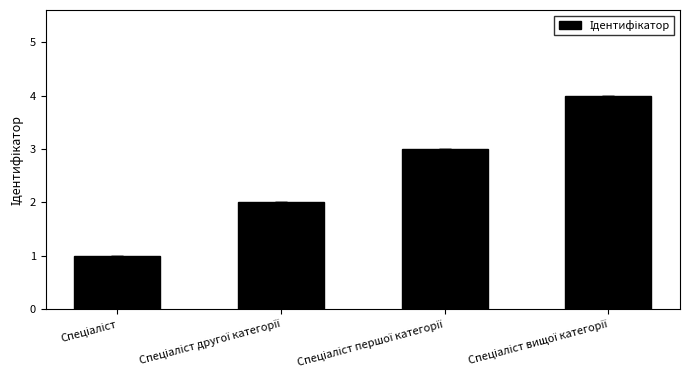

What is the sum of all values?

10